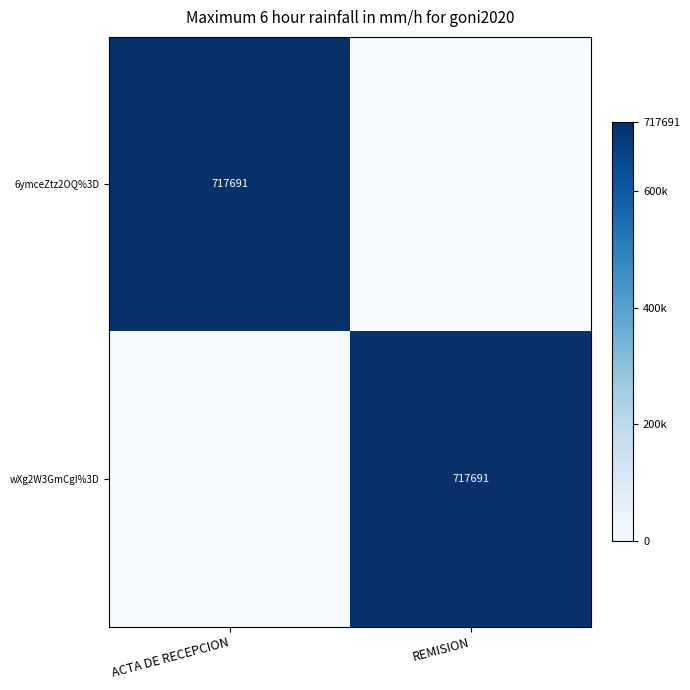

Is it true that 6ymceZtz2OQ%3D equals 717691 at ACTA DE RECEPCION?

True